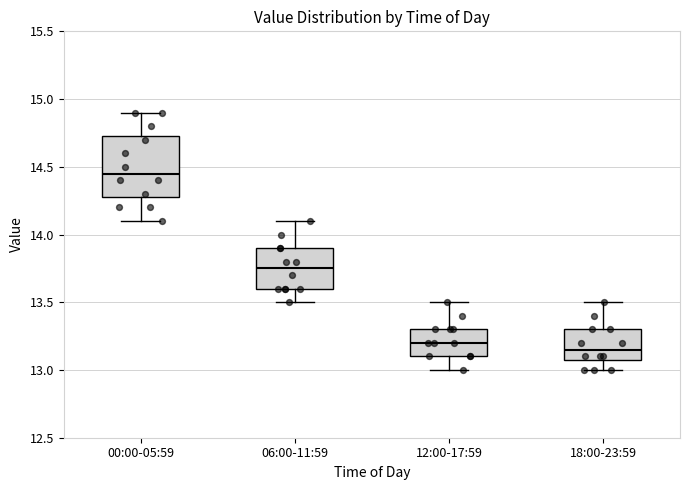

Reading left to right, transcribe this box plot: for each box, give where its median line is, the range the box spans, and where its two whiskers end, as read against the y-axis. The values are not printed on the chart, so give them approximately, as read against the axis.

00:00-05:59: median 14.45, box 14.30 to 14.75, whiskers 14.10 to 14.90
06:00-11:59: median 13.75, box 13.60 to 13.90, whiskers 13.50 to 14.10
12:00-17:59: median 13.20, box 13.10 to 13.30, whiskers 13.00 to 13.50
18:00-23:59: median 13.15, box 13.10 to 13.30, whiskers 13.00 to 13.50